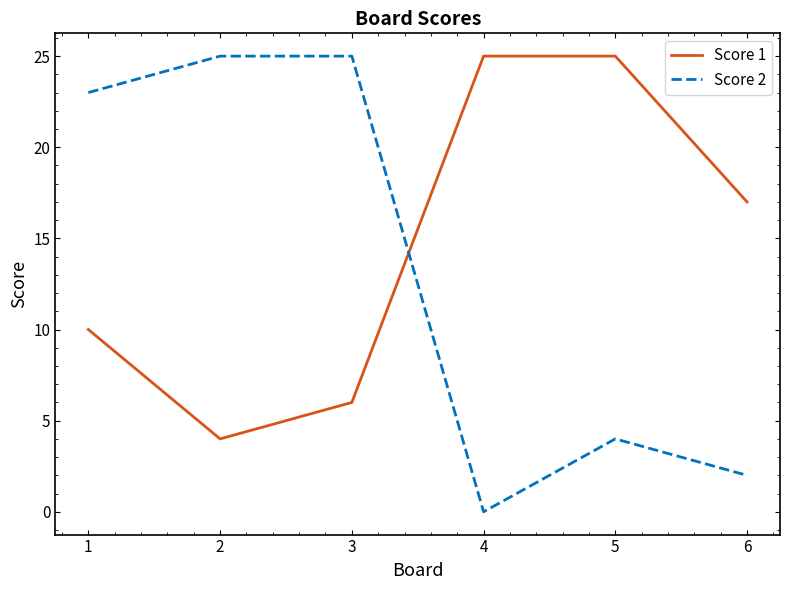

What are all the series names shown in the legend?

Score 1, Score 2